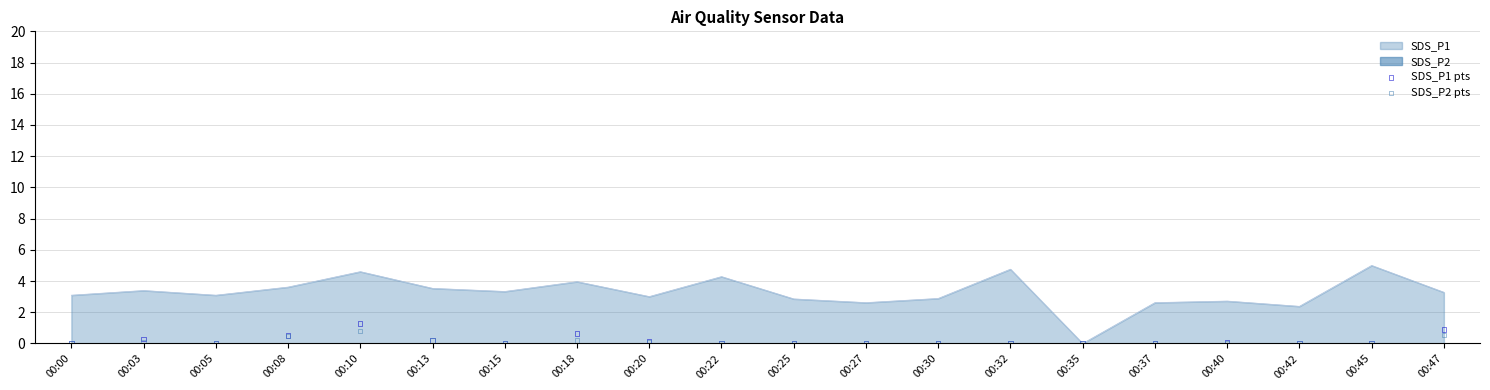

What is the maximum value for SDS_P1?

5.0